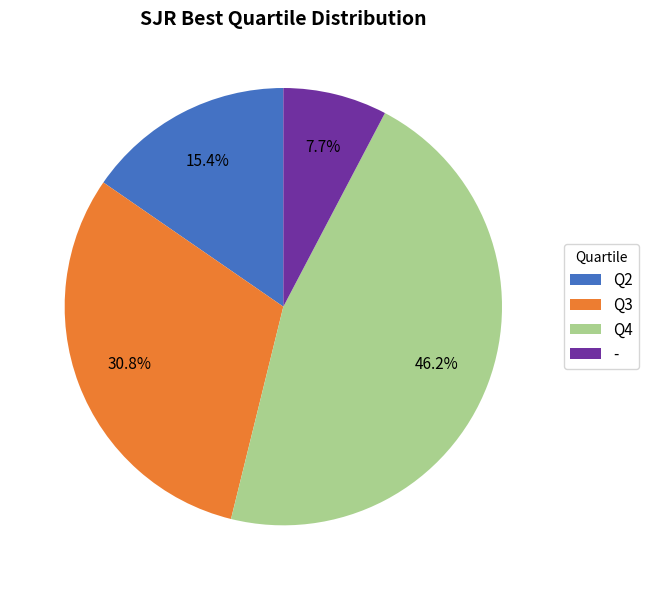

True or false: Q2 accounts for 24% of the total.

False